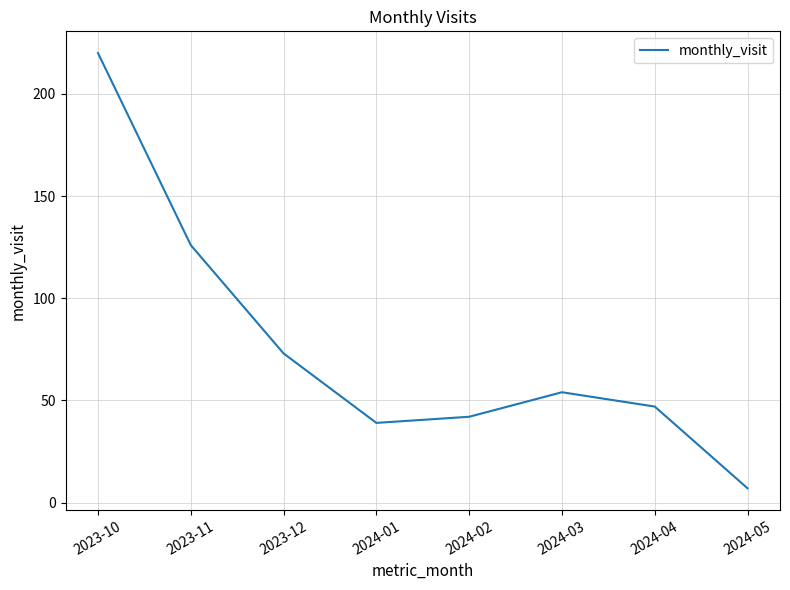

What is the change in value from 2024-02 to 2024-05?

-35